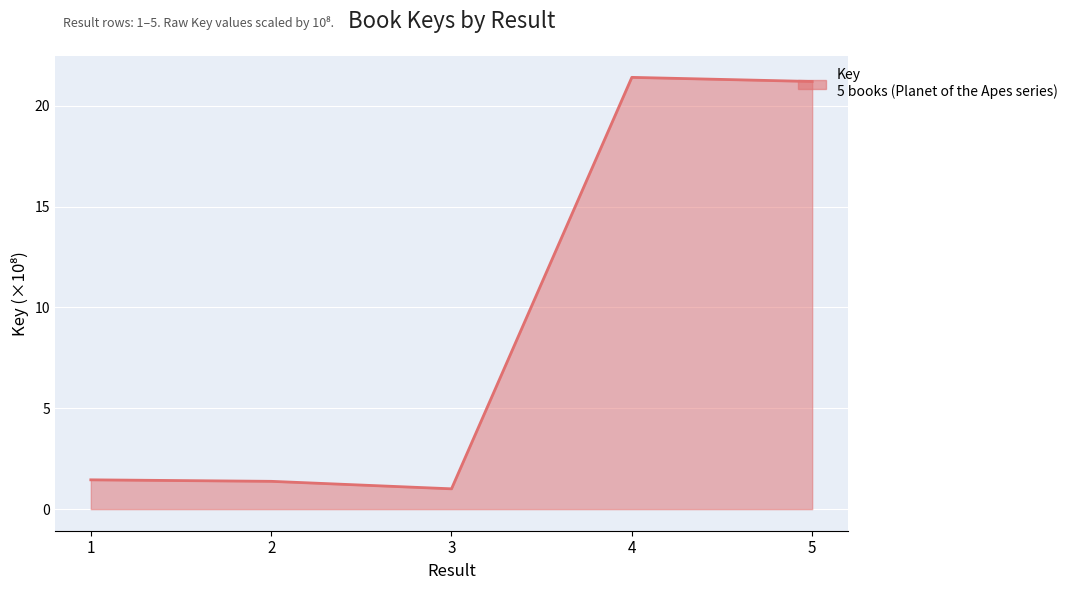

How many series are shown in this chart?

1